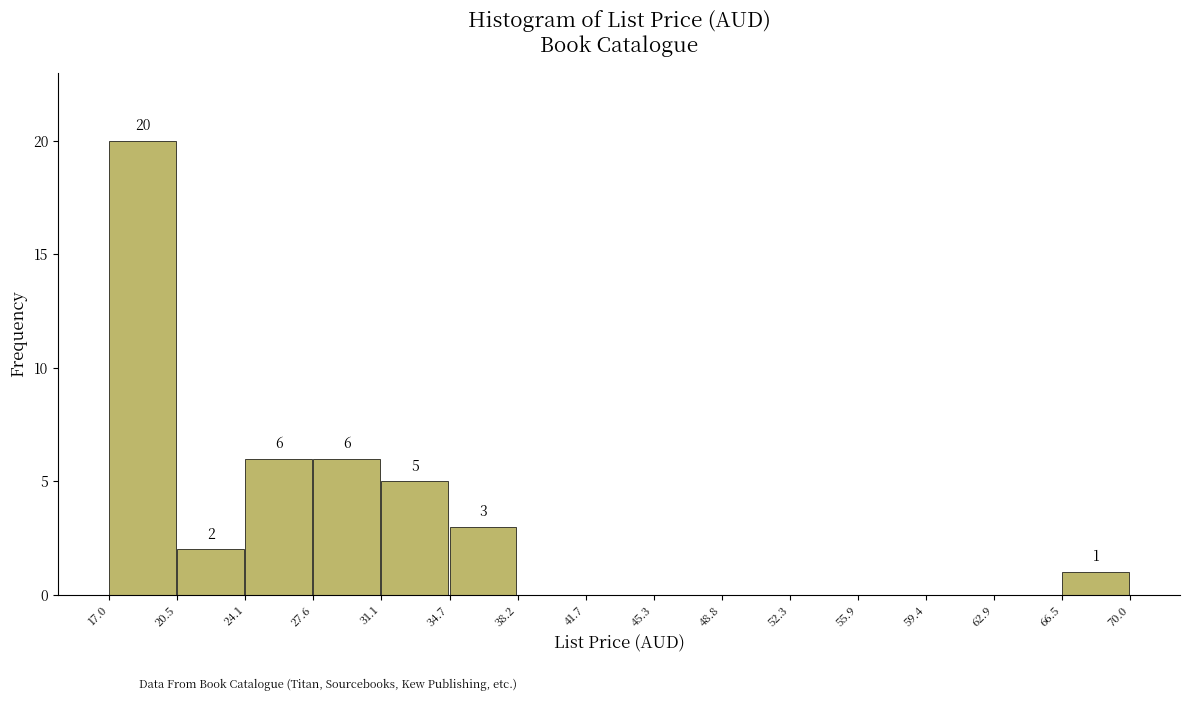

Which range on the x-axis has the tallest bar?

17.0 to 20.5